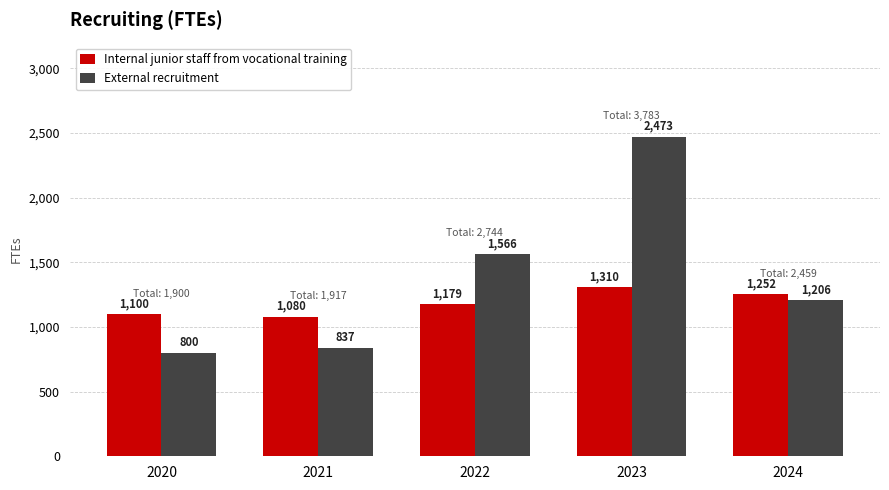

Count the number of categories in the chart.

5